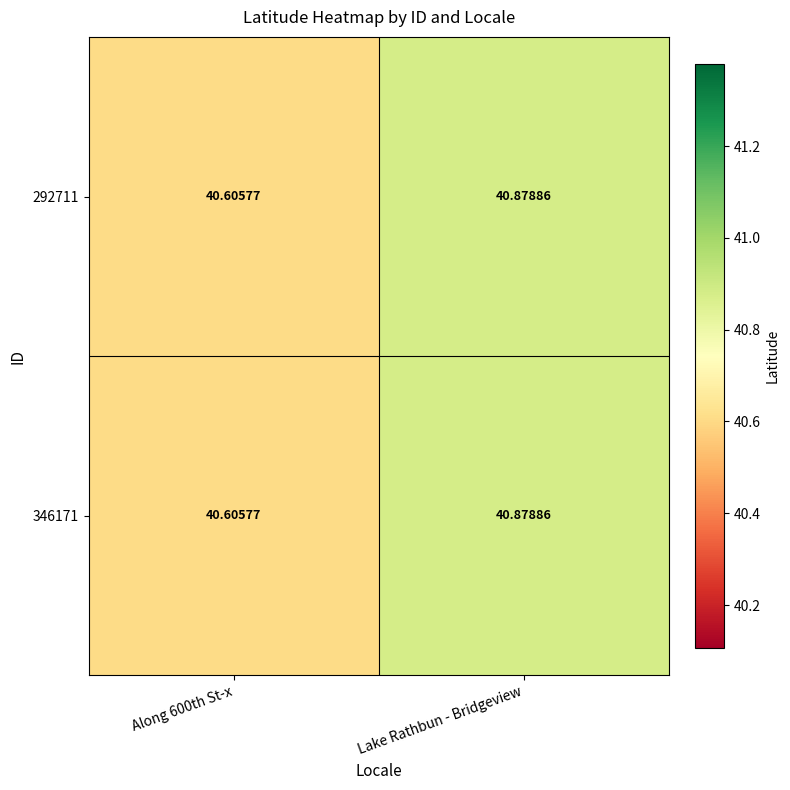

At which category is the sum across all series the highest?

Lake Rathbun - Bridgeview